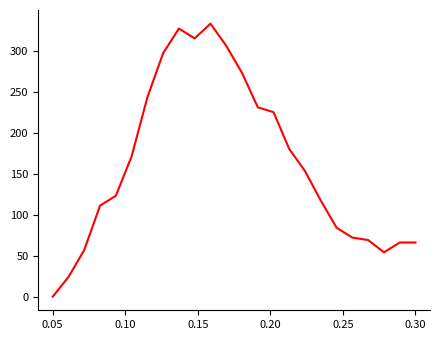

What is the greatest value displayed?

333.0